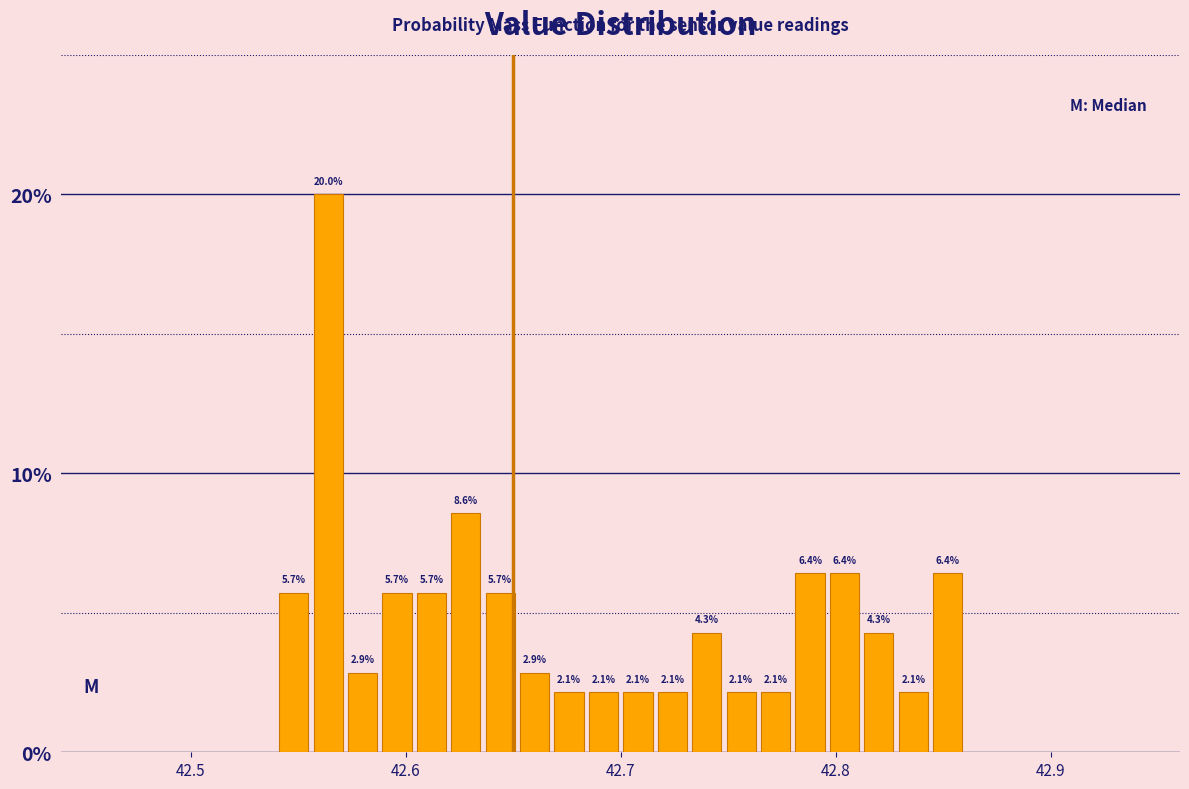

Read against the x-axis, roughly where is the centre of the tallest bar?

42.56